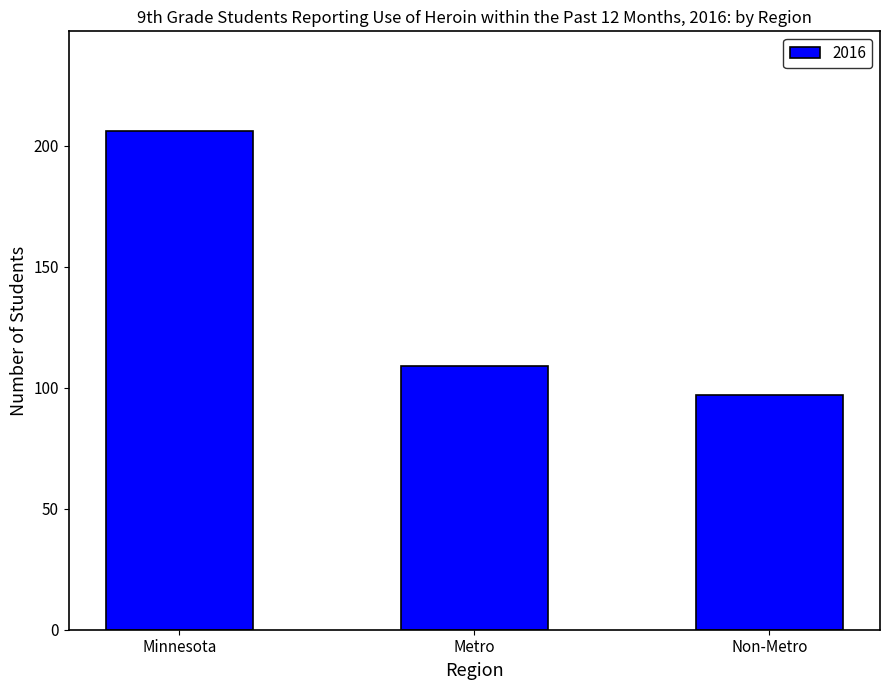

Does the chart contain stacked bars?

No